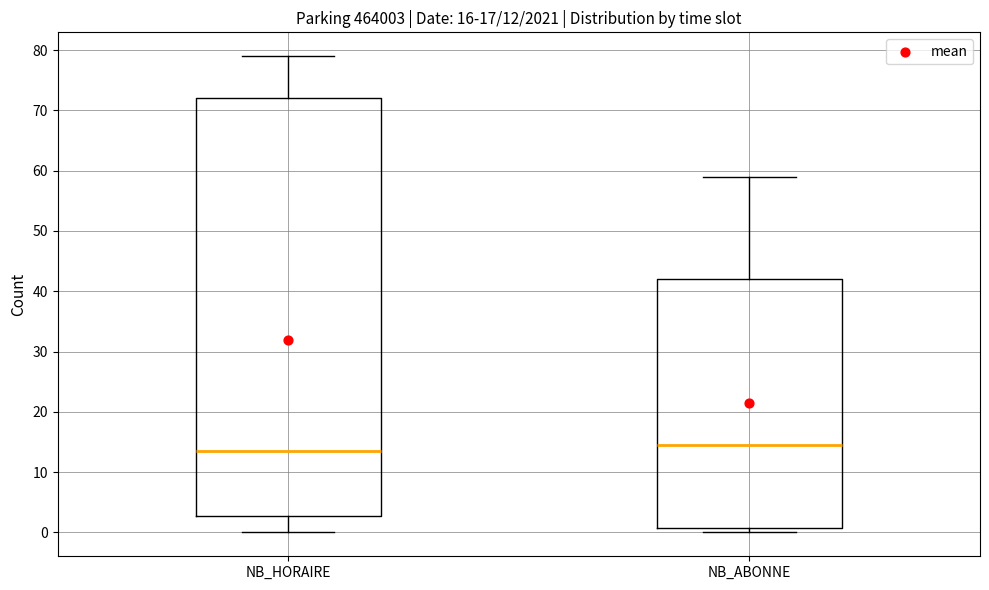

Which box is the tallest, from its lower edge to its upper edge?

NB_HORAIRE